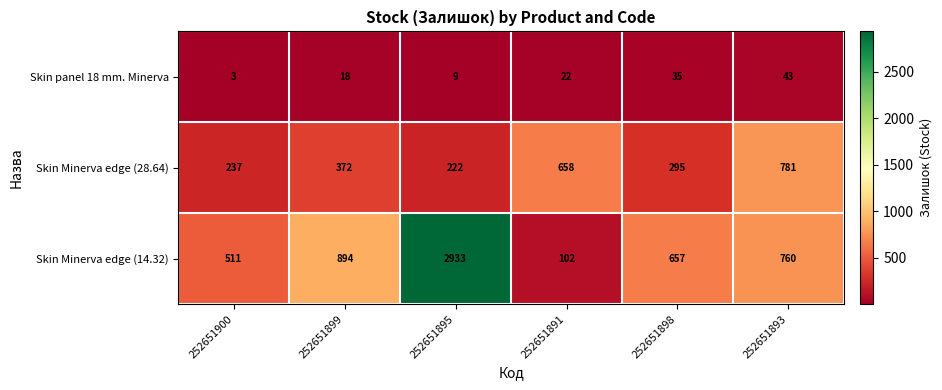

List the series in order of their peak value, highest first.

Skin Minerva edge (14.32), Skin Minerva edge (28.64), Skin panel 18 mm. Minerva